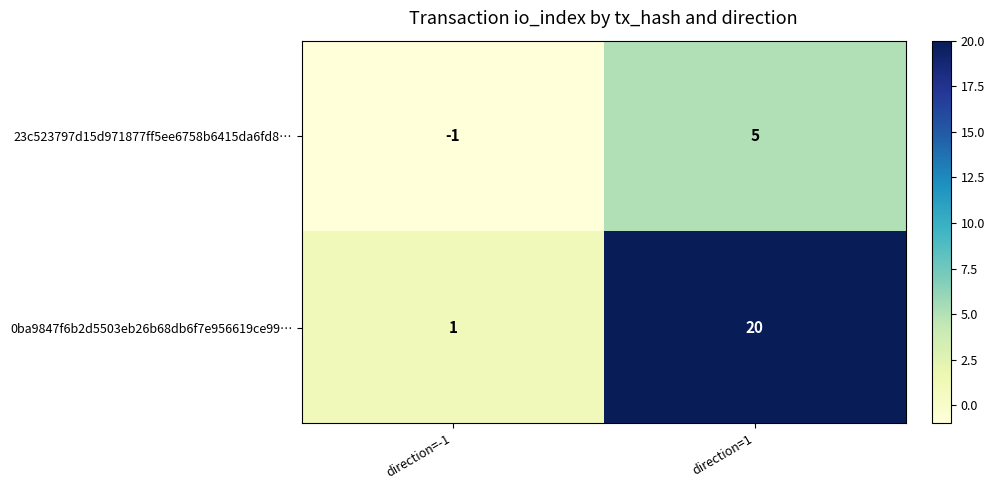

List the series in order of their overall mean, highest first.

0ba9847f6b2d5503eb26b68db6f7e956619ce99…, 23c523797d15d971877ff5ee6758b6415da6fd8…